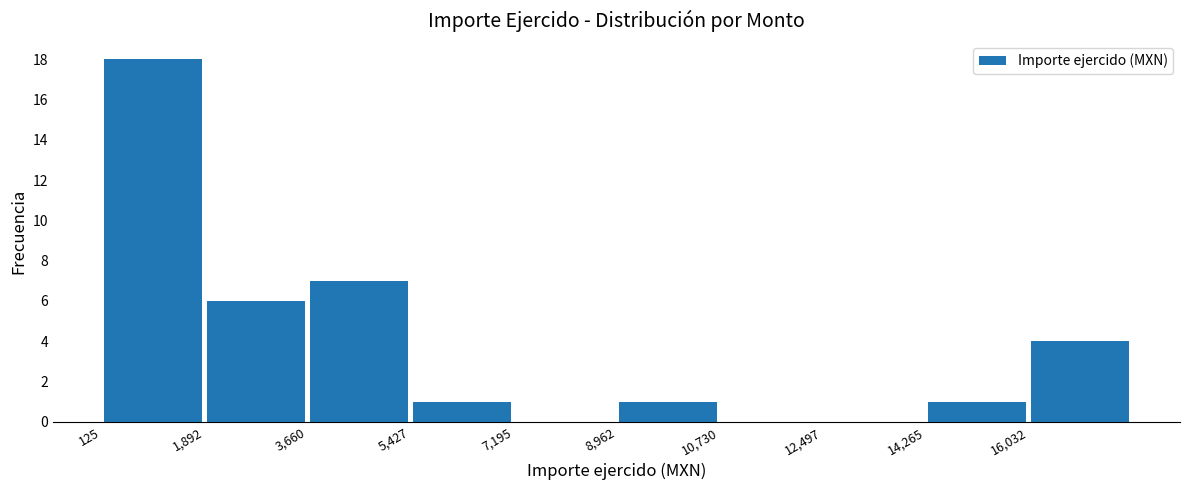

What is the height of the bar covering 9000 to 10800 on the x-axis? Neither the bar edges nor the heights are printed on the chart, so give them approximately, as read against the axes.

1